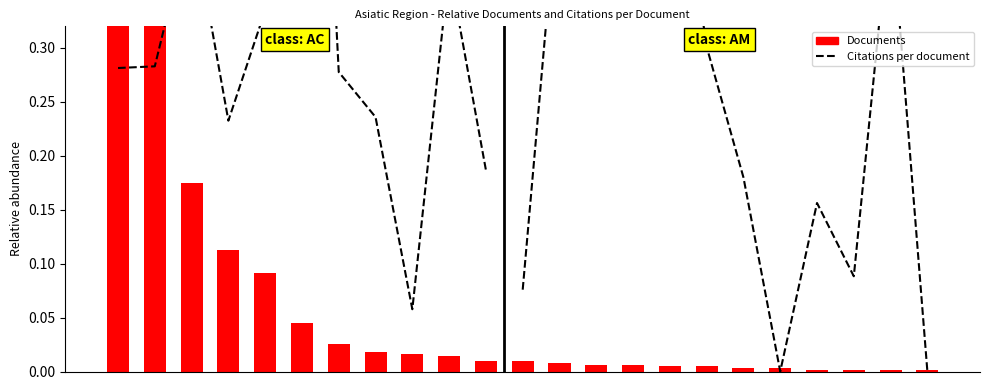

List the series in order of their peak value, highest first.

Documents, Citations per document